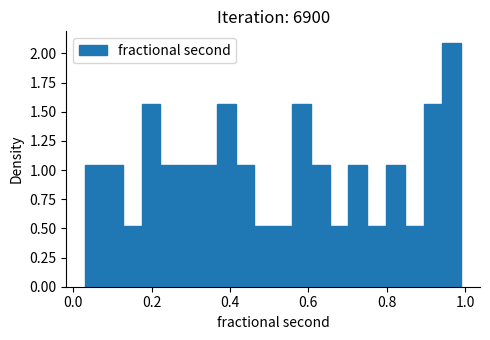

Around what value on the x-axis is the tallest bar? Give the approximate position of its centre, as read against the axis.

0.96